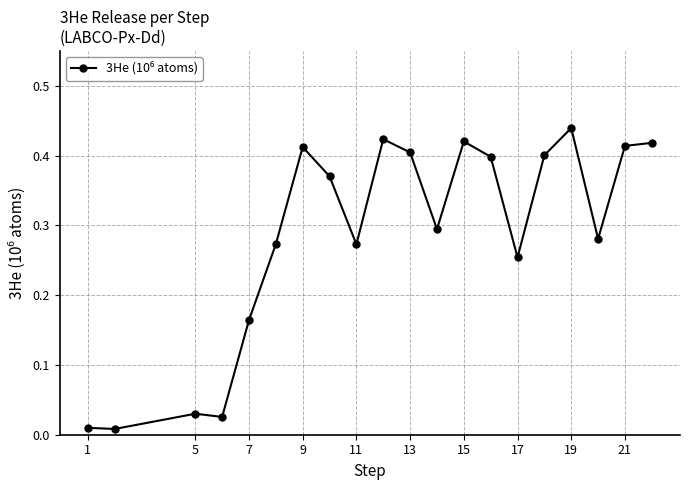

True or false: there are more than 2 points higher than both neighbors.

True